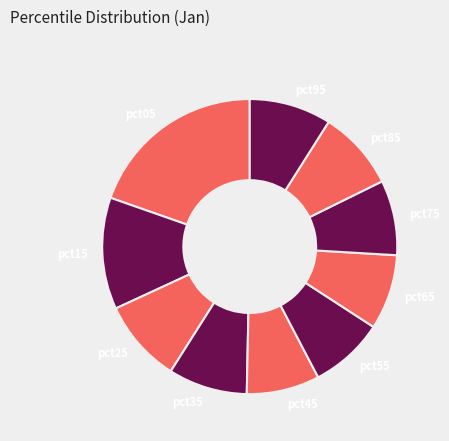

What is the largest slice in the pie chart?

pct05